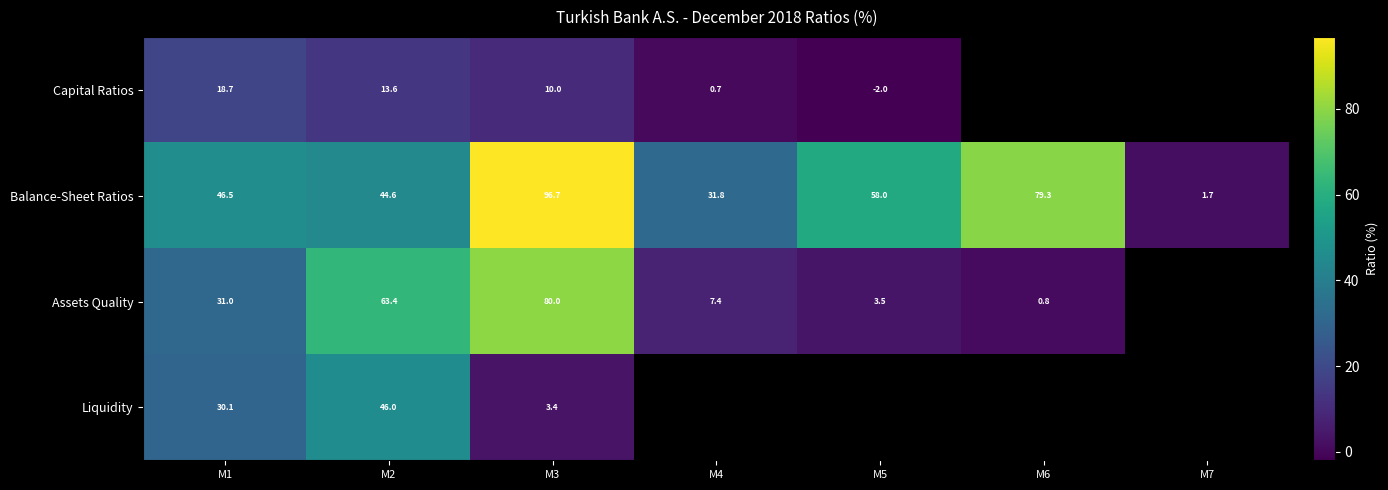

What is the difference between the second highest and minimum values in the Capital Ratios series?

15.5